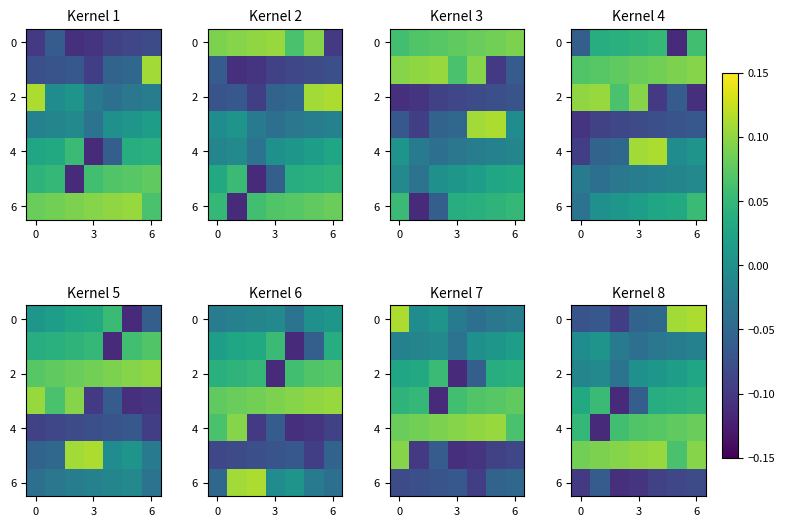

The value of 4 at 6 is 0.1. True or false?

True